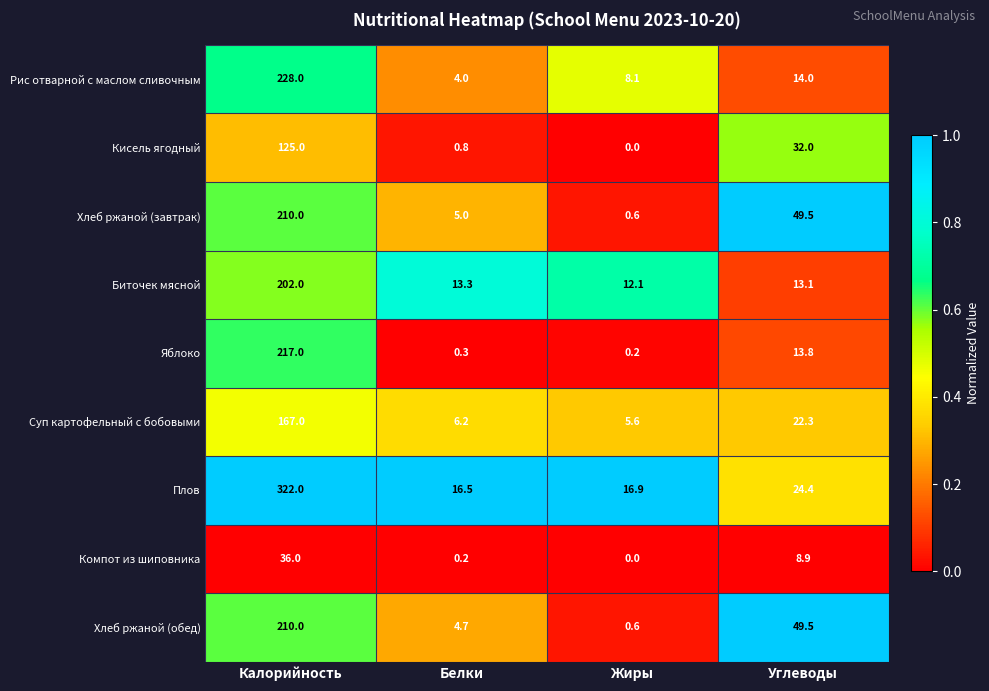

What is the difference between the maximum and minimum values in the Хлеб ржаной (завтрак) series?

209.4